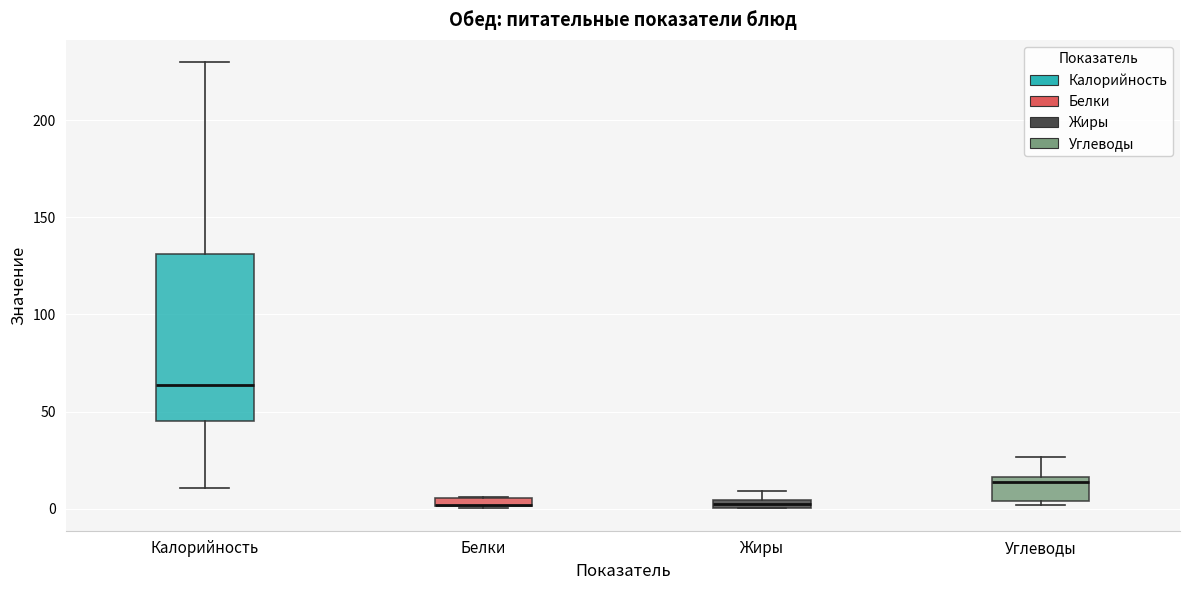

Comparing the boxes themselves (not the whiskers), which one is the tallest?

Калорийность